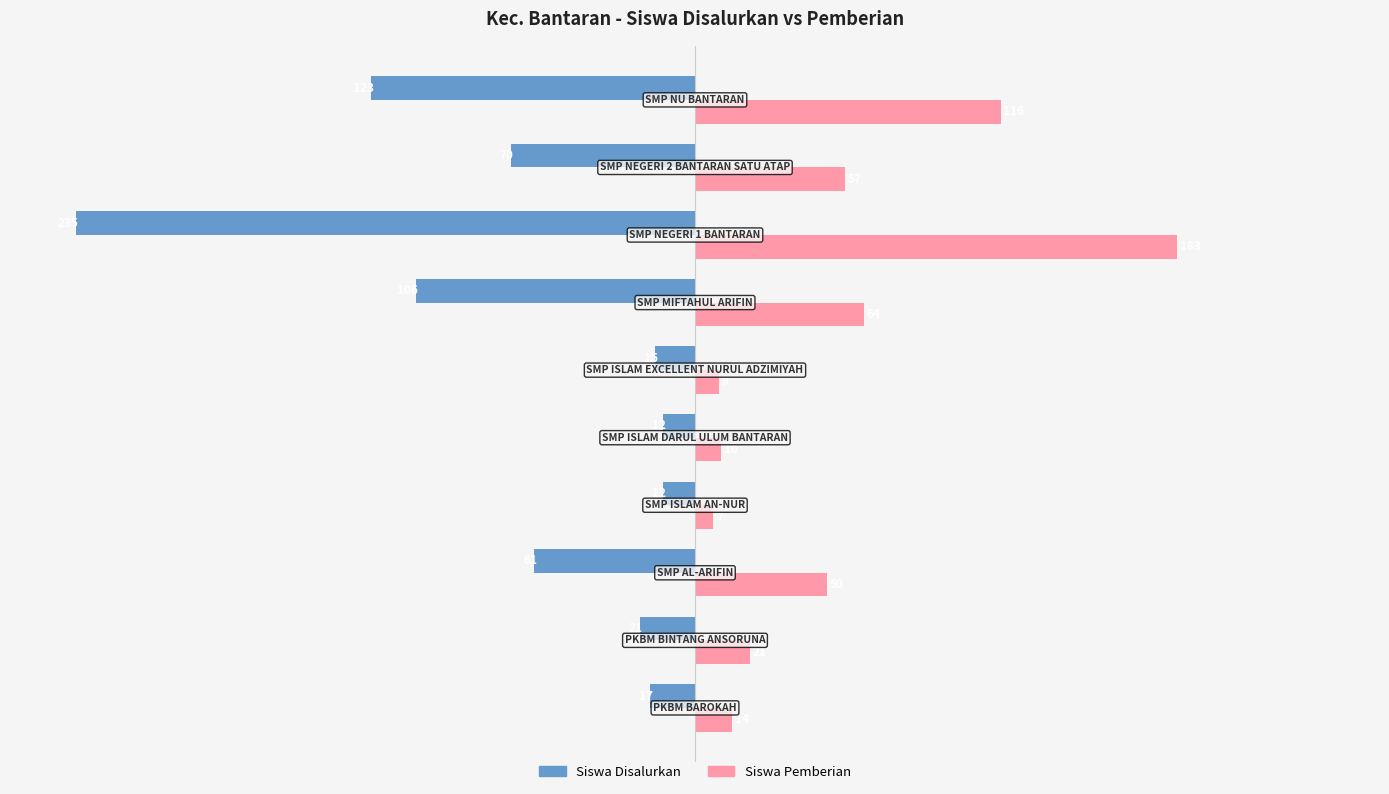

Count the number of data series in this chart.

2